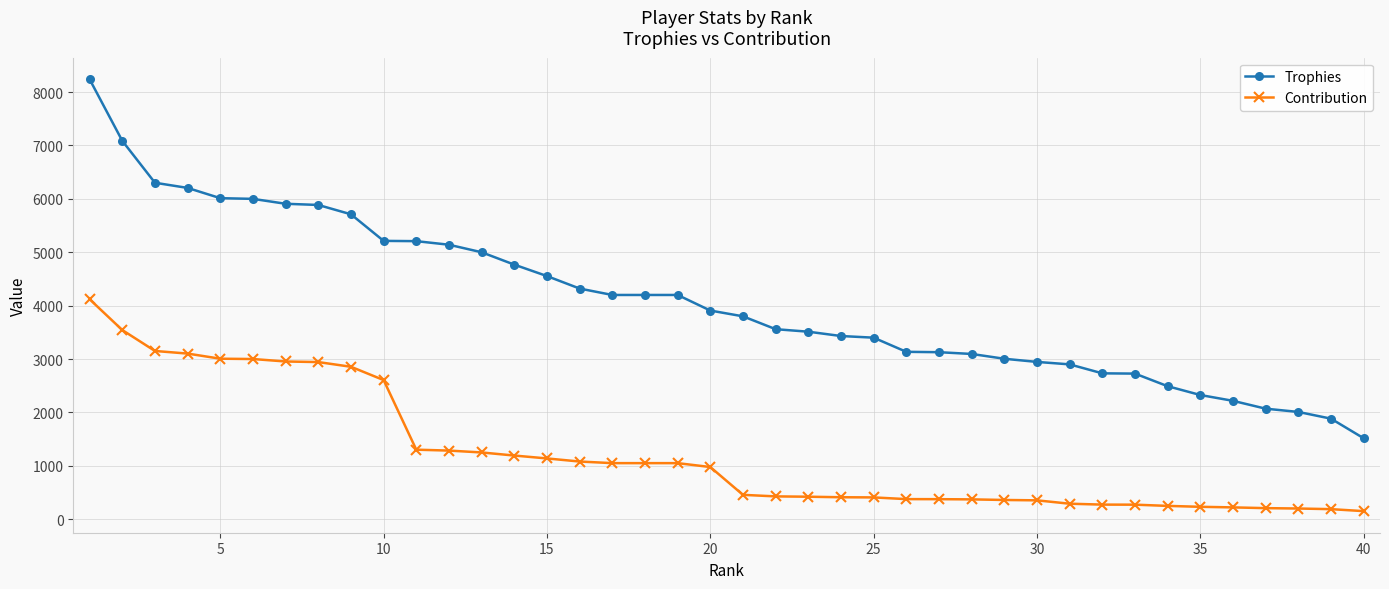

What is the value of the Trophies point at the 14th from the left?

4768